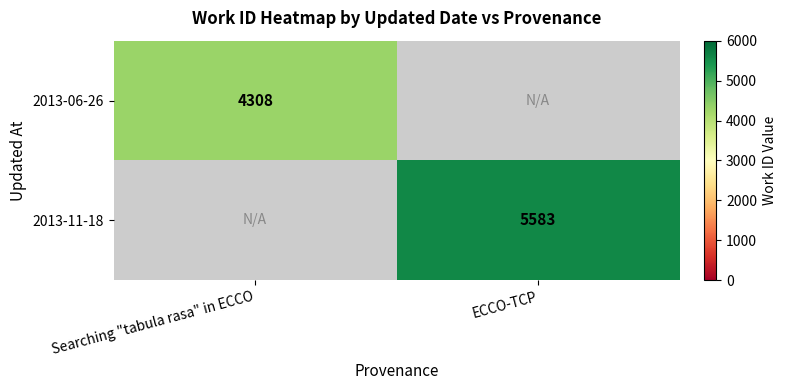

Is the value of 2013-06-26 at Searching "tabula rasa" in ECCO greater than the value of 2013-11-18 at ECCO-TCP?

No